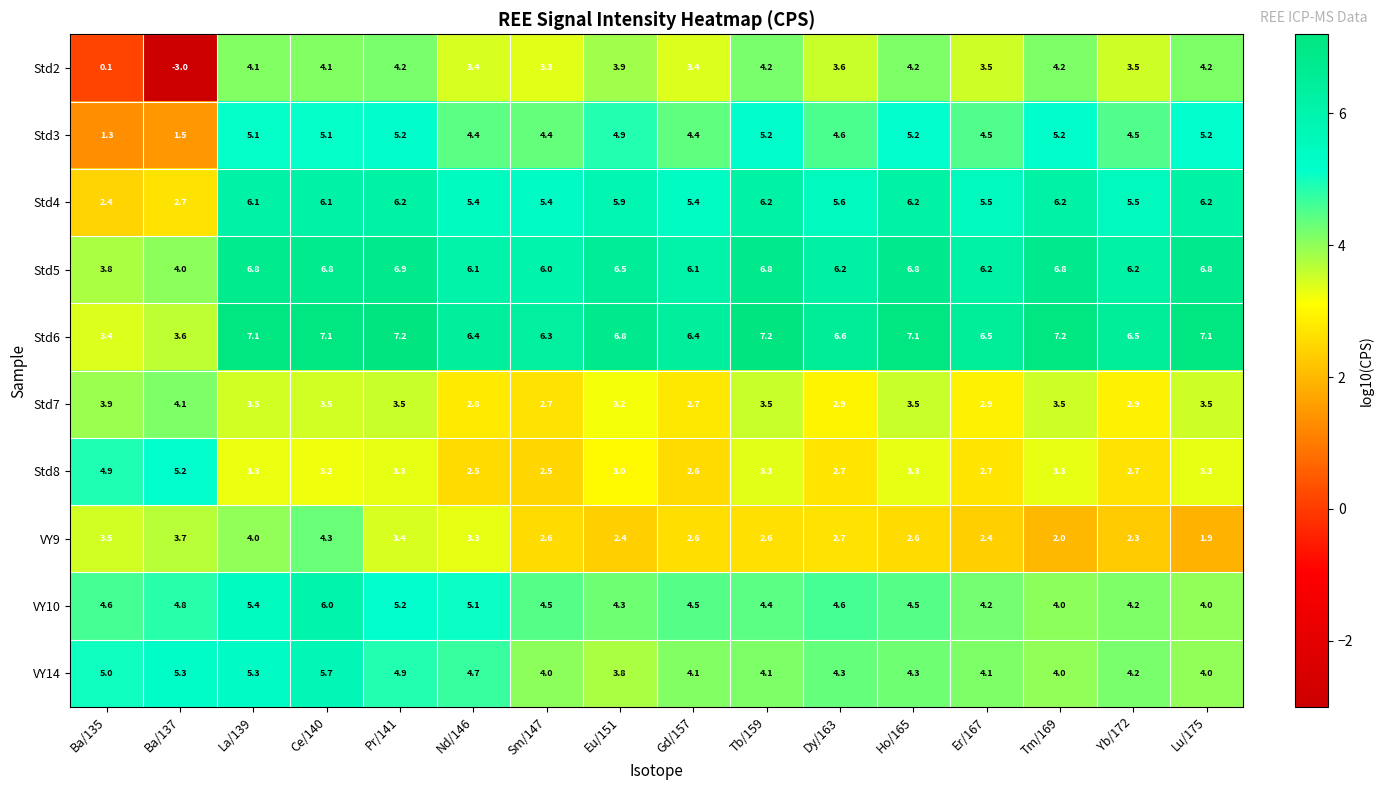

The value of VY9 at Gd/157 is 2.6. True or false?

True